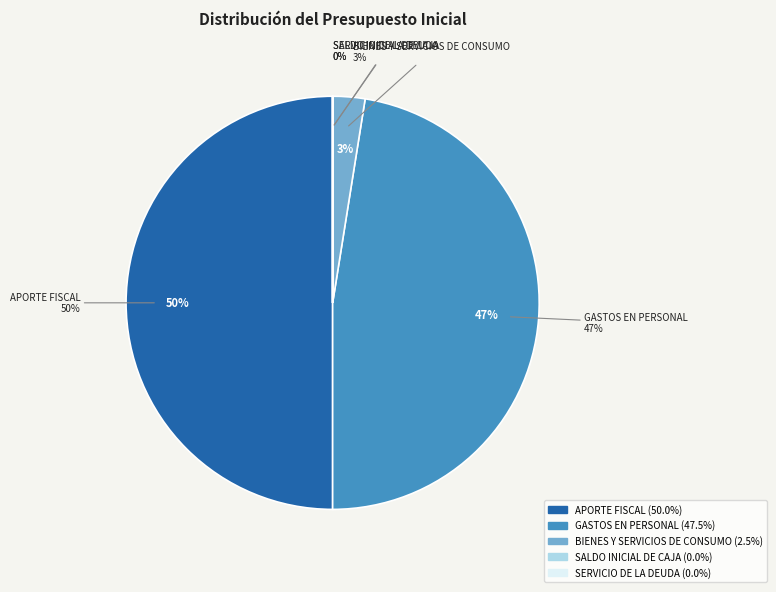

To the nearest percent, what is the difference between the BIENES Y SERVICIOS DE CONSUMO and SERVICIO DE LA DEUDA slice percentages?

3%